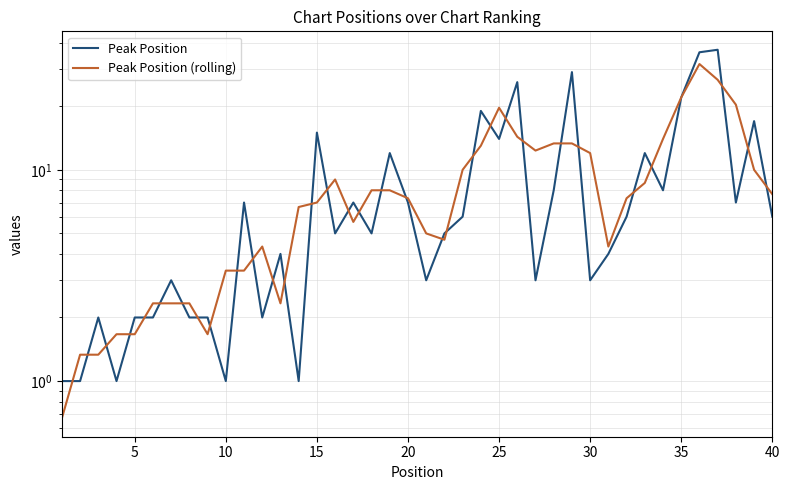

How many values in the Peak Position series are below 6?

20